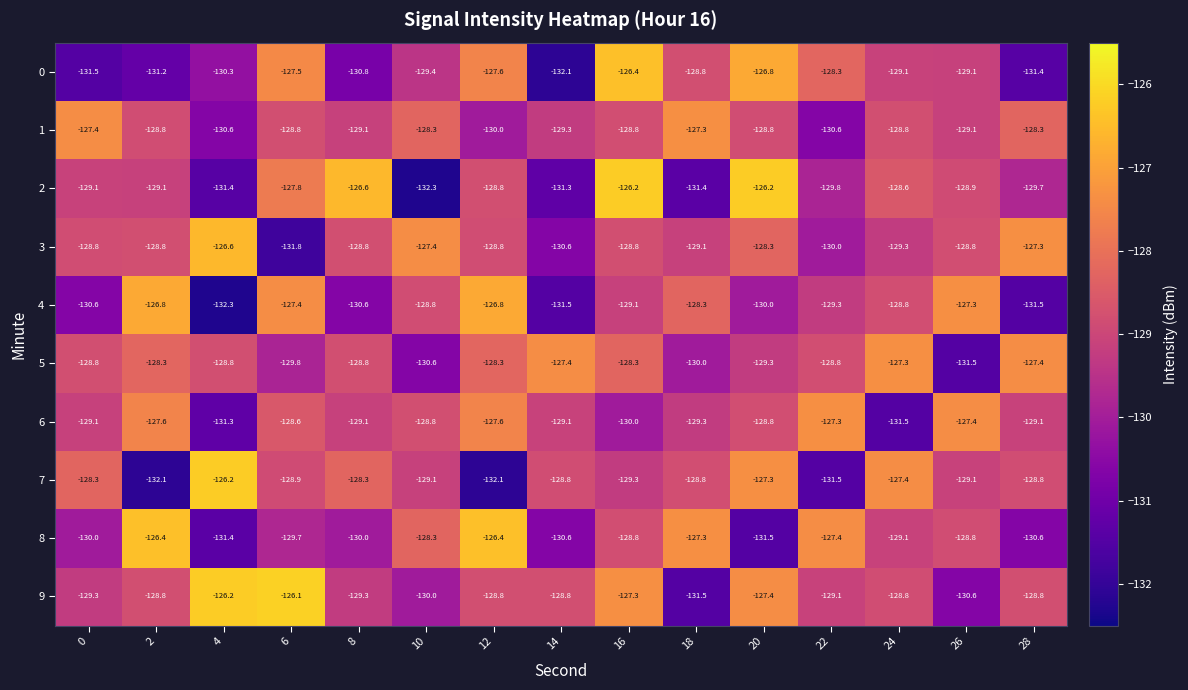

At which label does 0 first exceed -129?

6